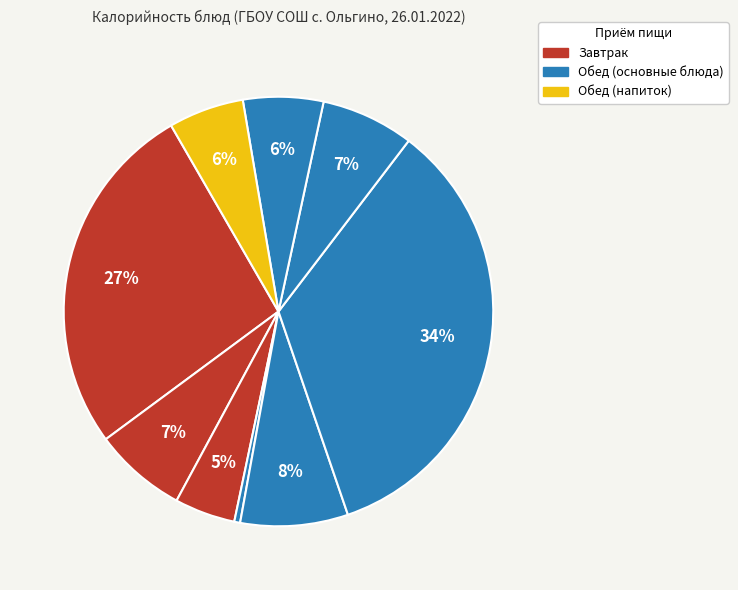

Does any single category account for the majority?

No